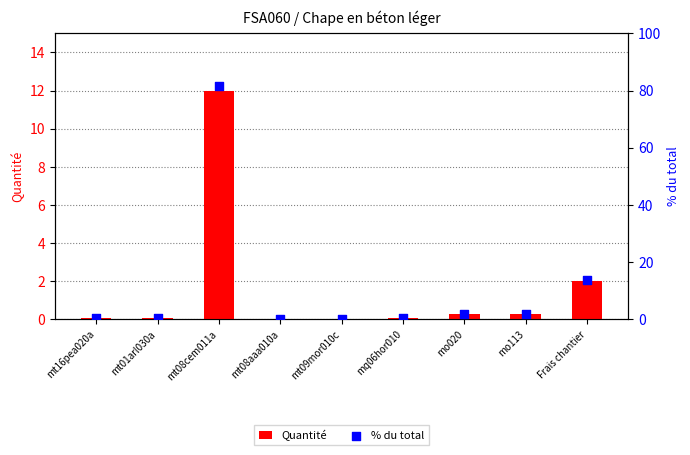

What is the total value across all series at mt09mor010c?

0.2